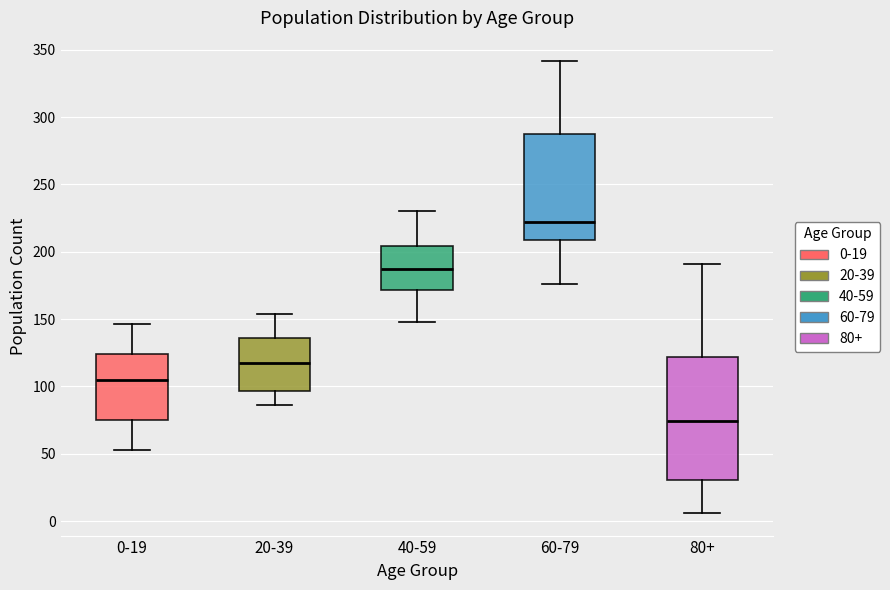

Reading left to right, transcribe this box plot: for each box, give where its median line is, the range the box spans, and where its two whiskers end, as read against the y-axis. The values are not printed on the chart, so give them approximately, as read against the axis.

0-19: median 105, box 75 to 125, whiskers 55 to 145
20-39: median 120, box 95 to 135, whiskers 85 to 155
40-59: median 185, box 170 to 205, whiskers 150 to 230
60-79: median 220, box 210 to 290, whiskers 175 to 340
80+: median 75, box 30 to 120, whiskers 5 to 190